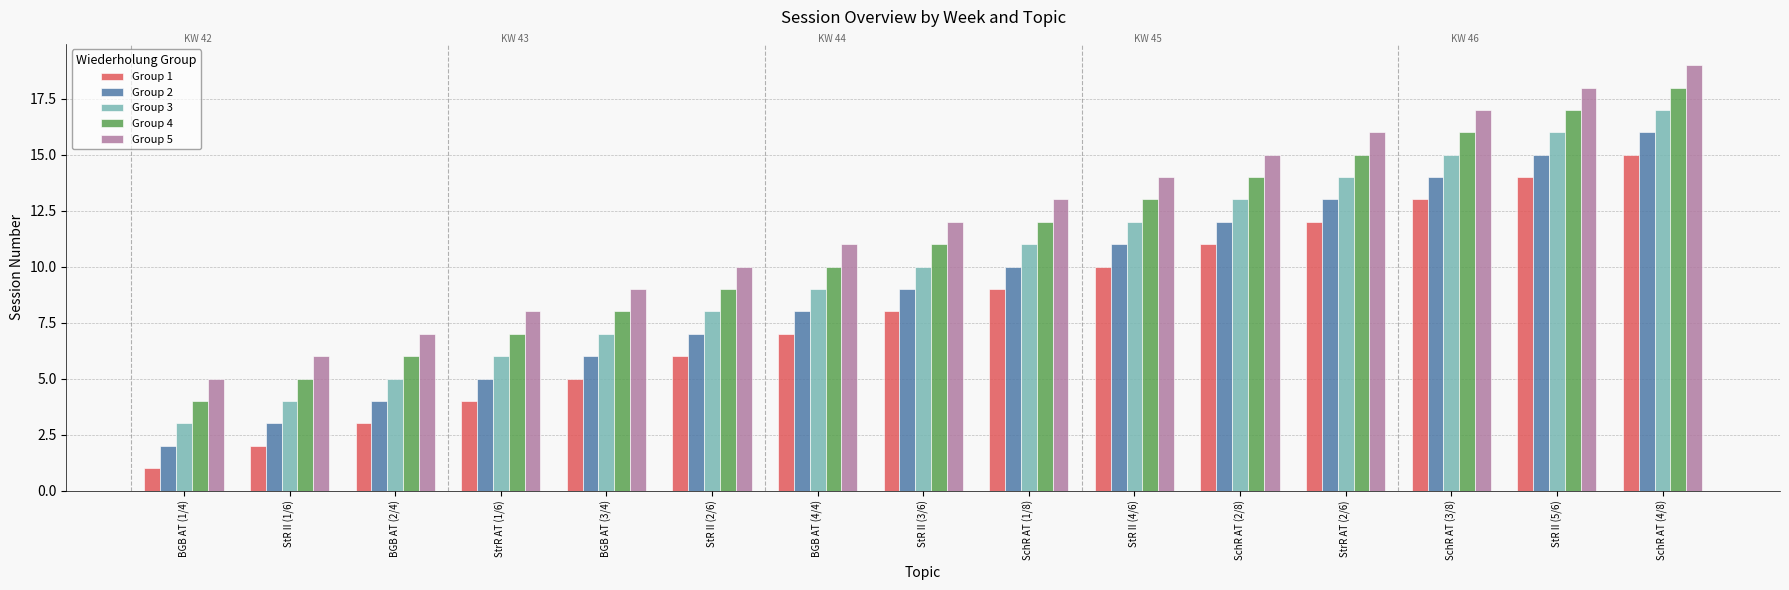

Which series has the largest total across all categories?

Group 5